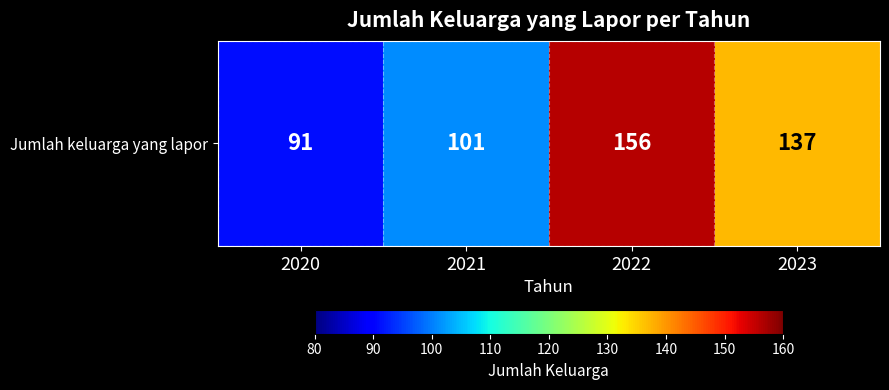

Reading left to right, what are all the values shown in this chart?

2020=91	2021=101	2022=156	2023=137